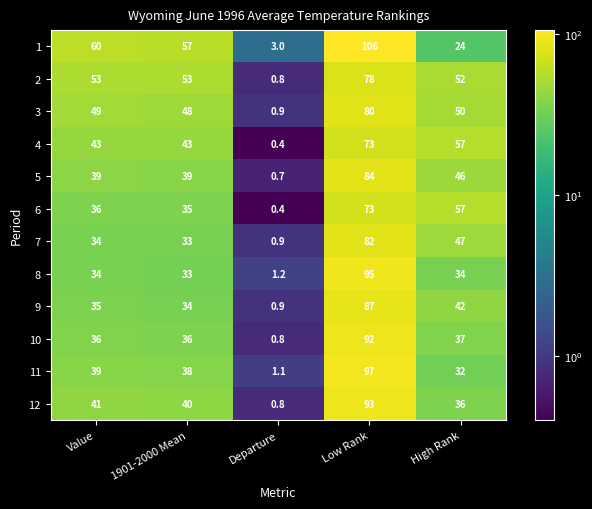

At which label is 6 closest to 36?

Value